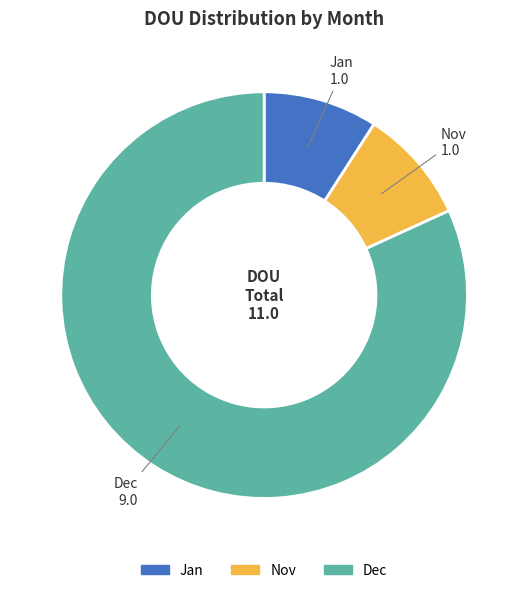

Which category has the biggest portion of the pie?

Dec